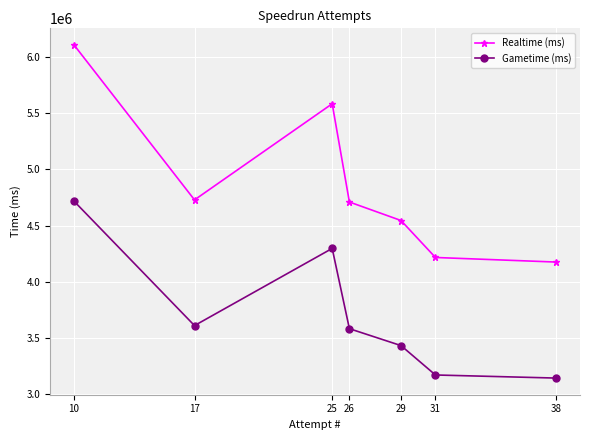

True or false: Gametime (ms) has a value of 7780158 at 10.

False